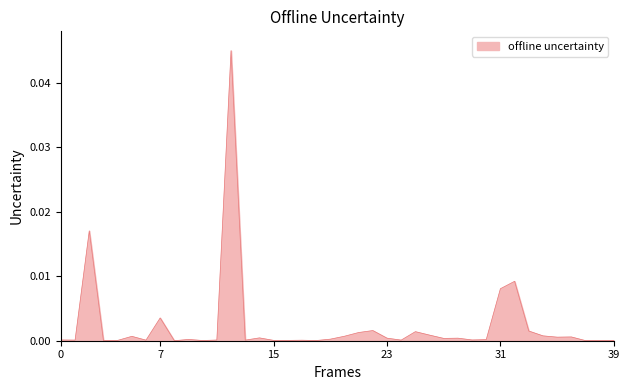

Does the chart display data point markers on the line(s)?

No